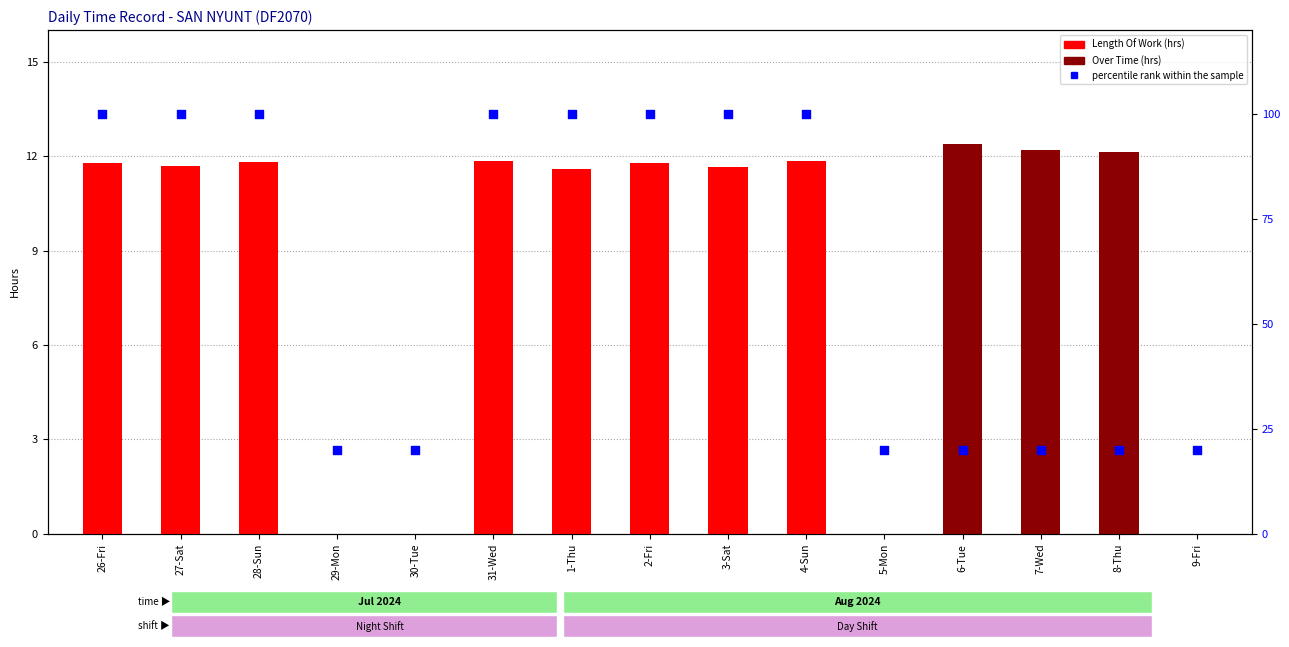

Is the value of percentile rank within the sample at 8-Thu greater than the value of Over Time at 4-Sun?

Yes